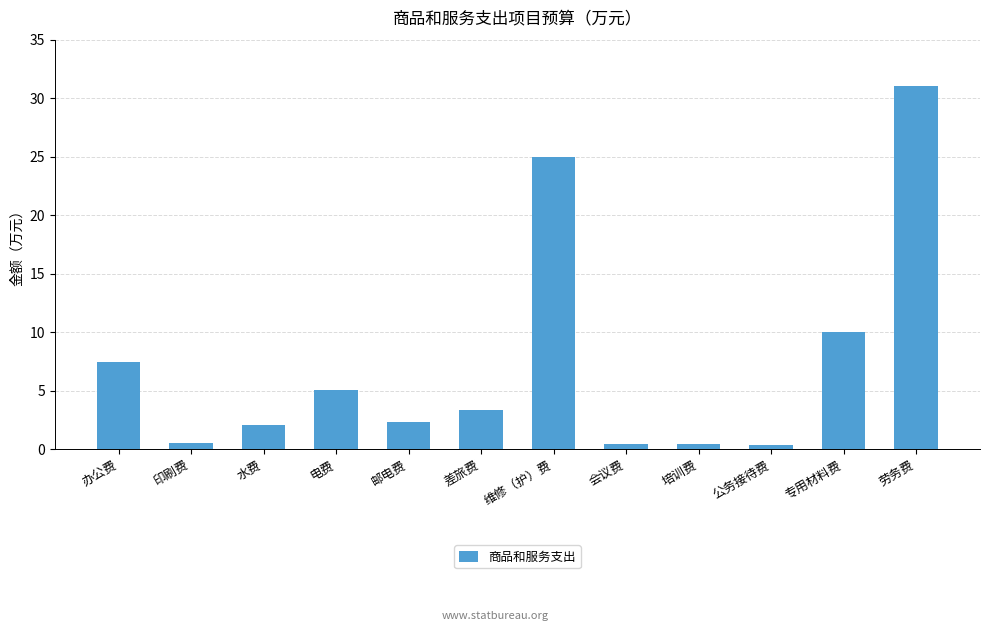

Which label corresponds to the largest value in the chart?

劳务费